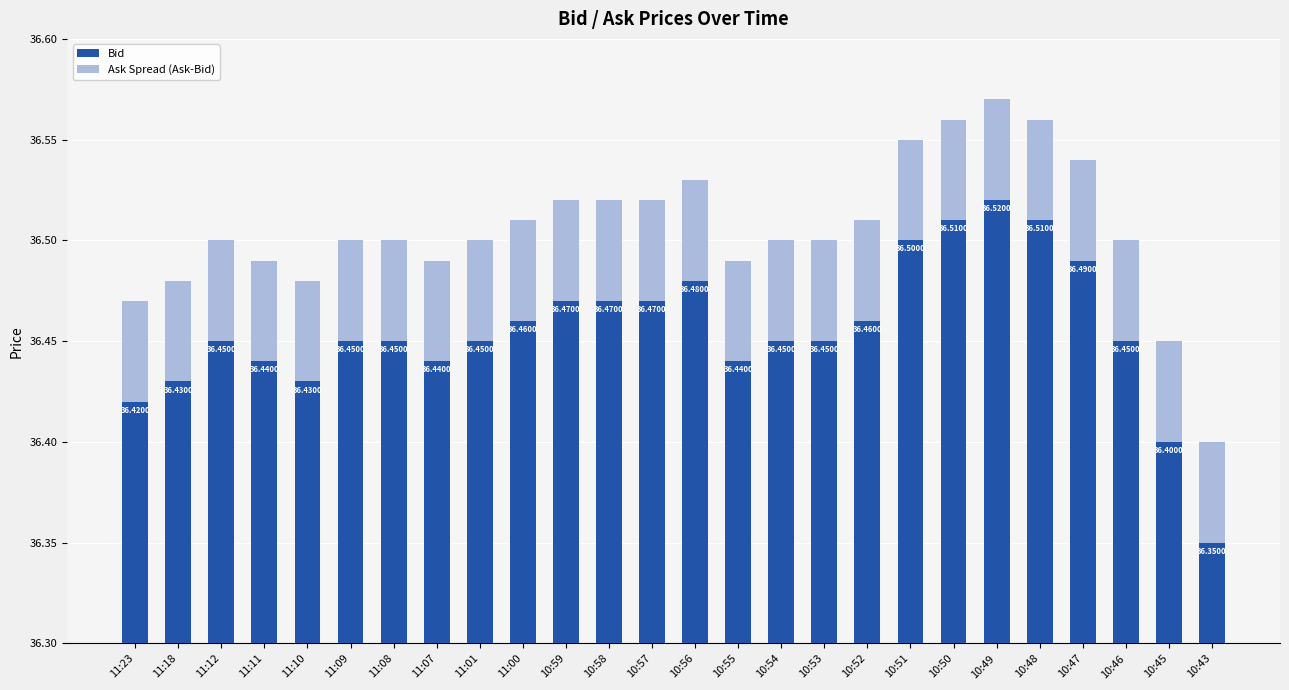

Which series has the largest total across all categories?

Bid